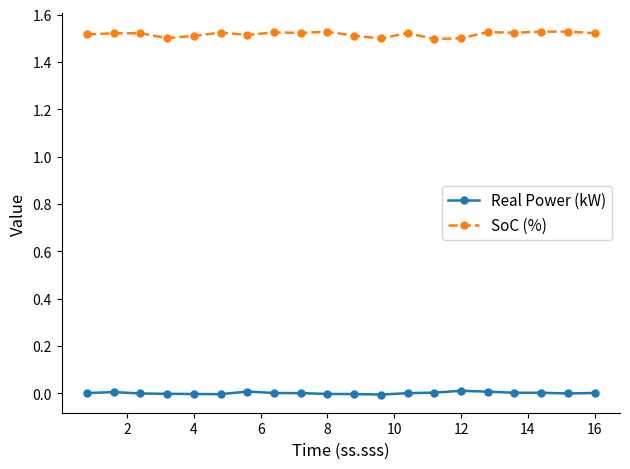

True or false: SoC (%) has more than 2 points higher than both neighbors.

True